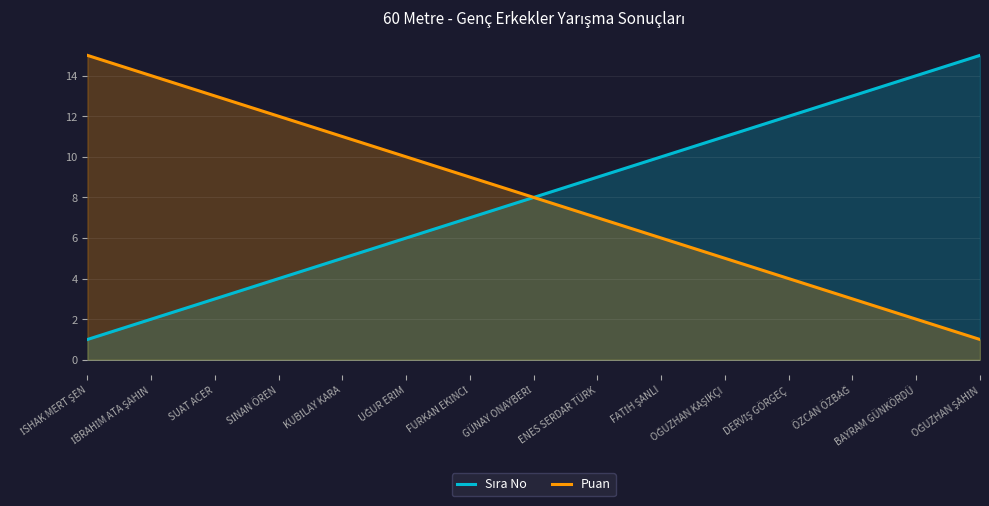

What position from the left is OĞUZHAN ŞAHİN?

15